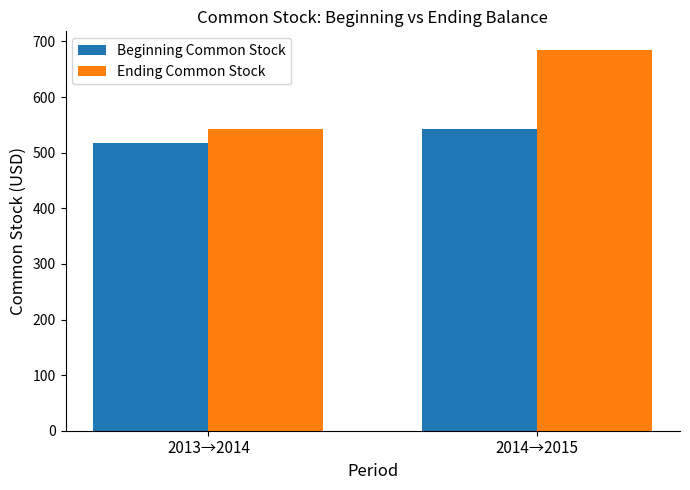

What is the sum of the Beginning Common Stock values at 2014→2015 and 2013→2014?

1060